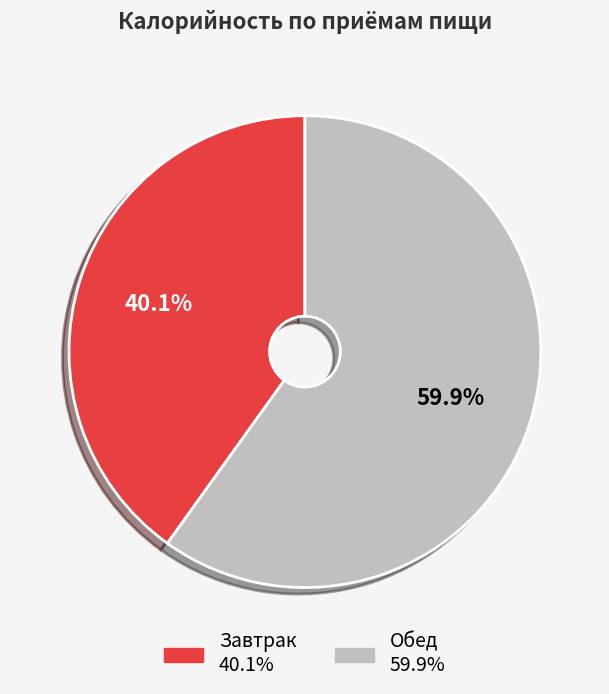

How many slices are in this pie chart?

2